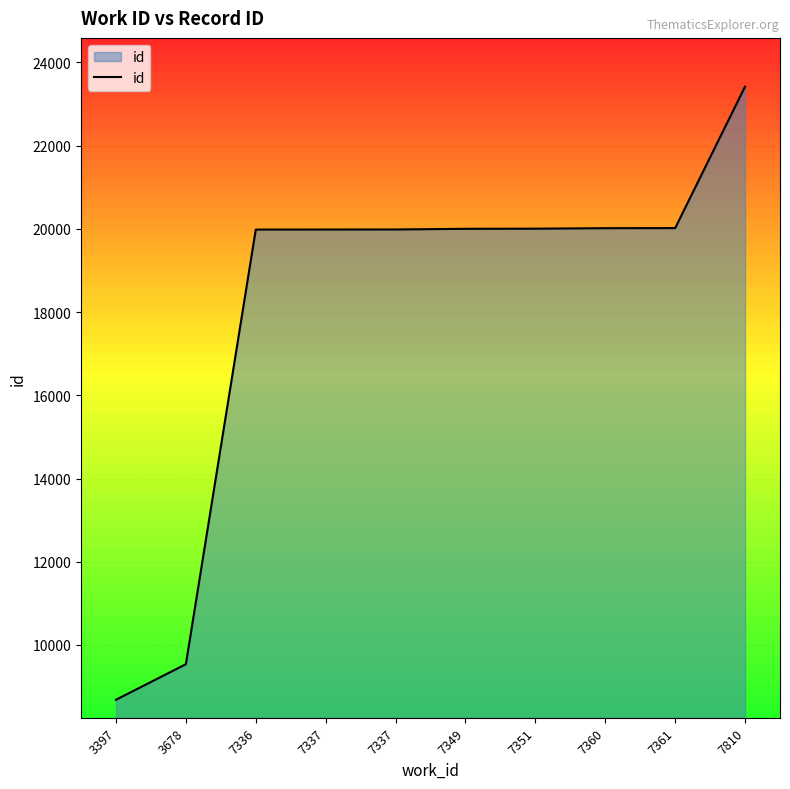

Rank the categories by value from highest to lowest.

7810, 7361, 7360, 7351, 7349, 7337, 7337, 7336, 3678, 3397